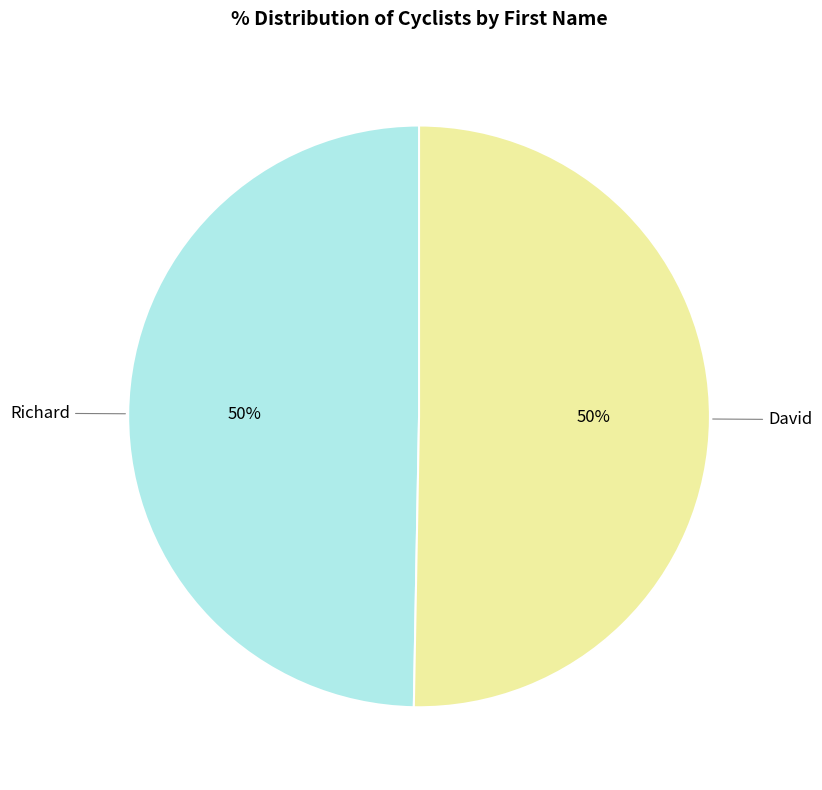

Count the number of slices in the pie.

2